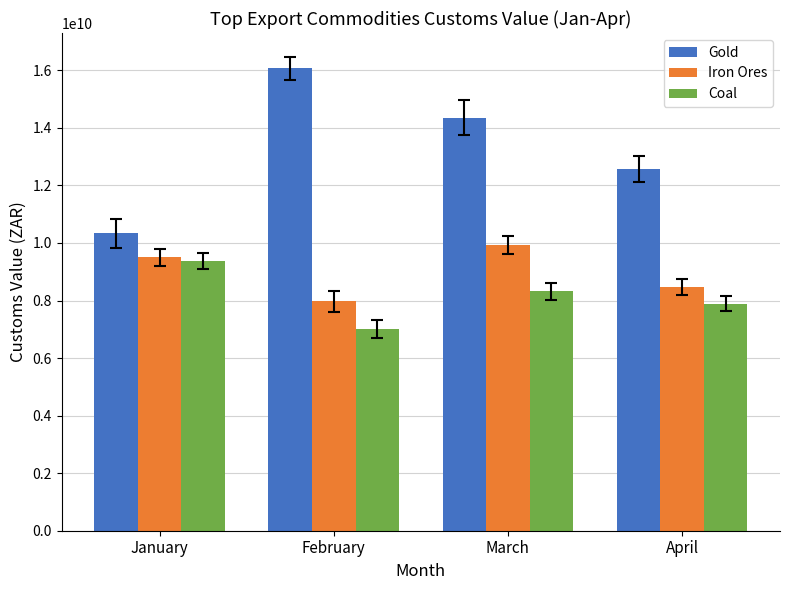

Is the value of Iron Ores at March greater than the value of Coal at April?

Yes